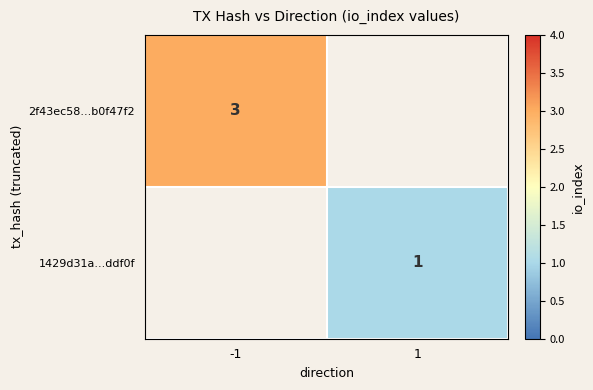

What is the greatest value displayed?

3.0